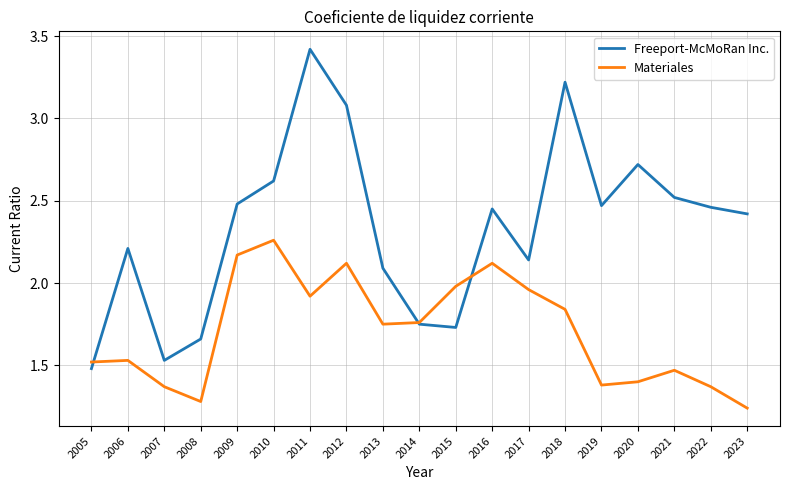

Where is the first local maximum for Freeport-McMoRan Inc.?

2006